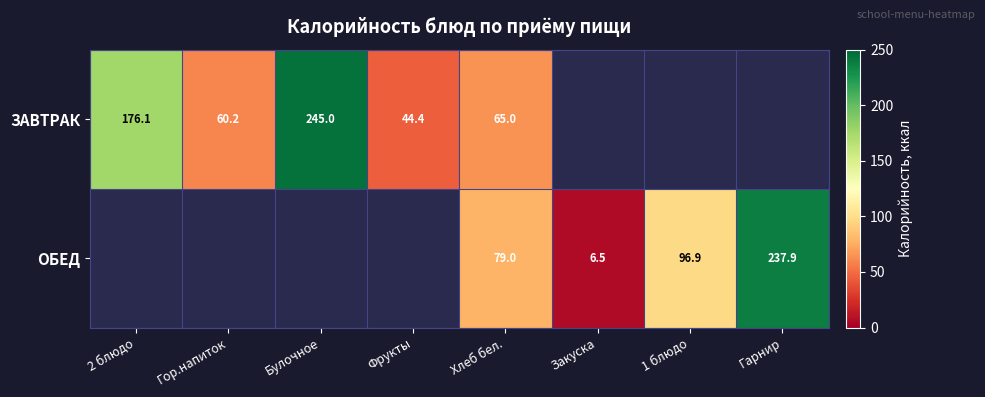

What value does the ЗАВТРАК series have at Булочное?

245.0